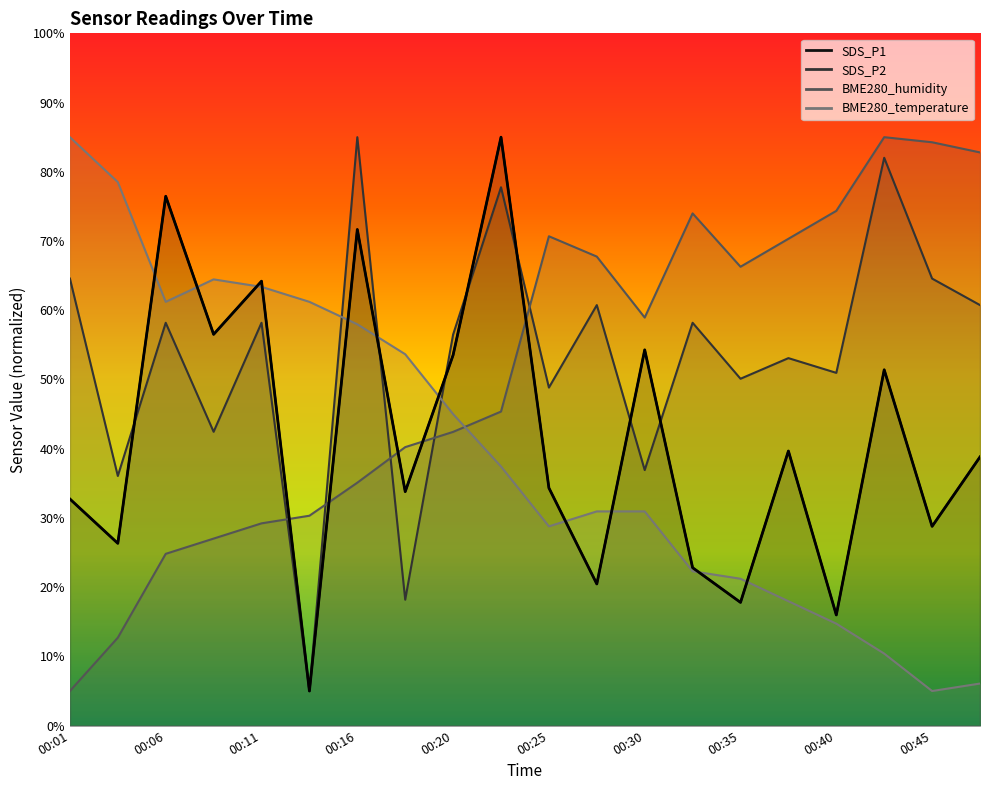

How many lines are shown in the chart?

4